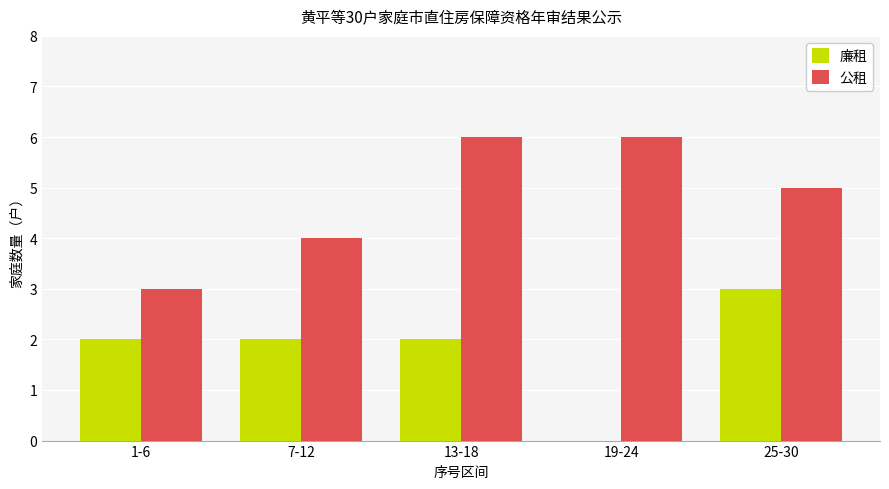

The value of 廉租 at 25-30 is 2. True or false?

False